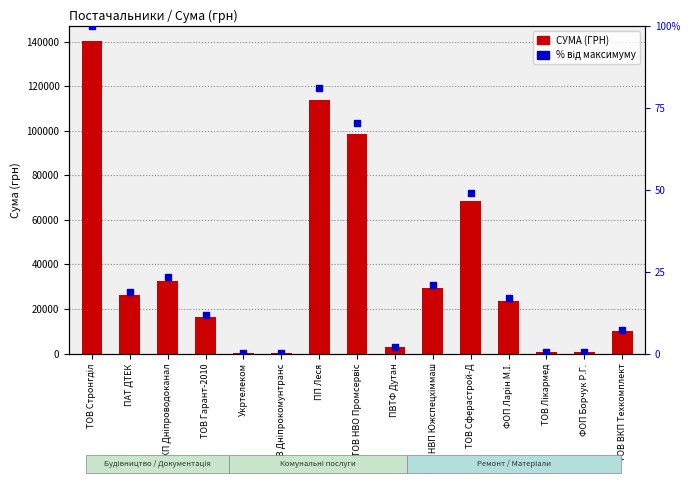

Which series has the largest Y range (max minus min)?

СУМА (ГРН)